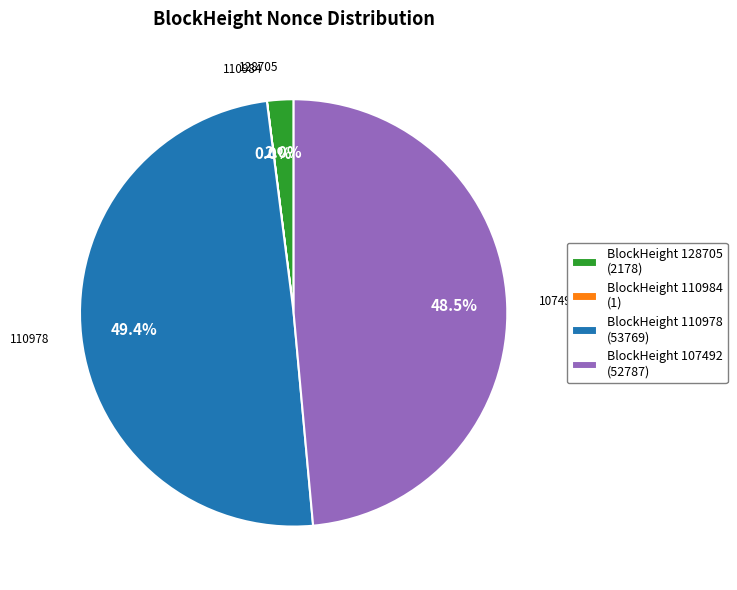

What percentage is NOT represented by BlockHeight 107492 (52787)?

51.5%